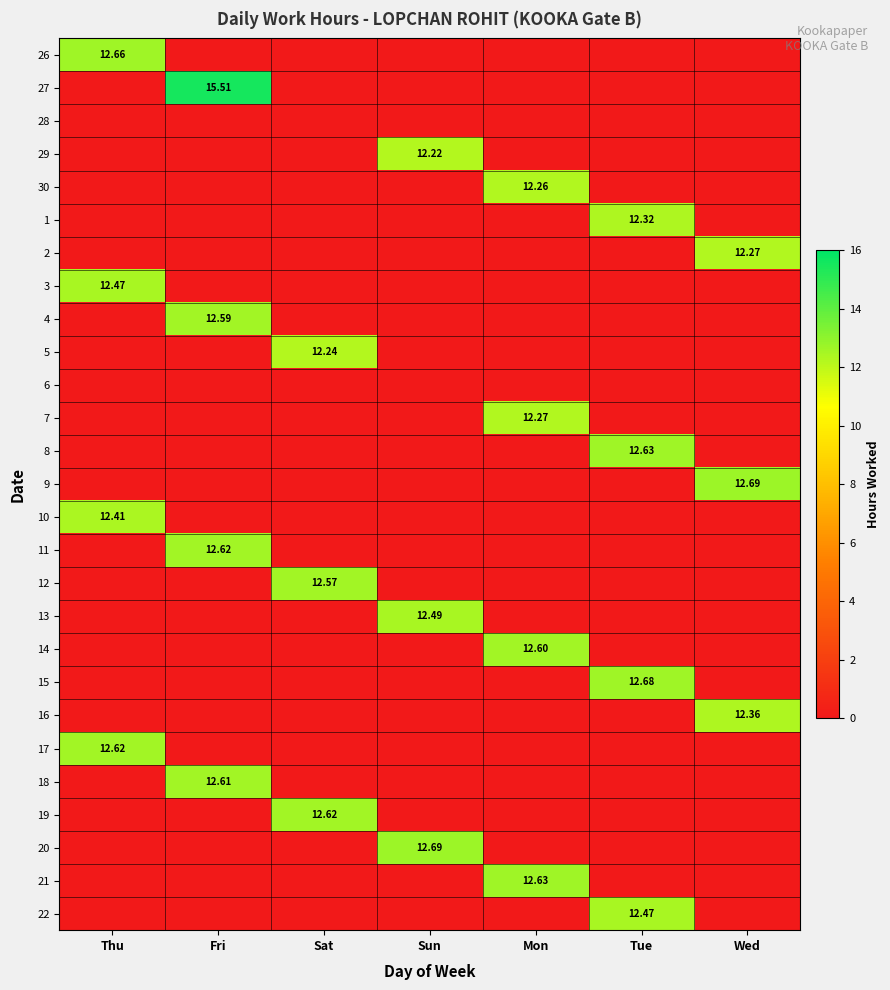

The value of 9 at Thu is -3.9. True or false?

False